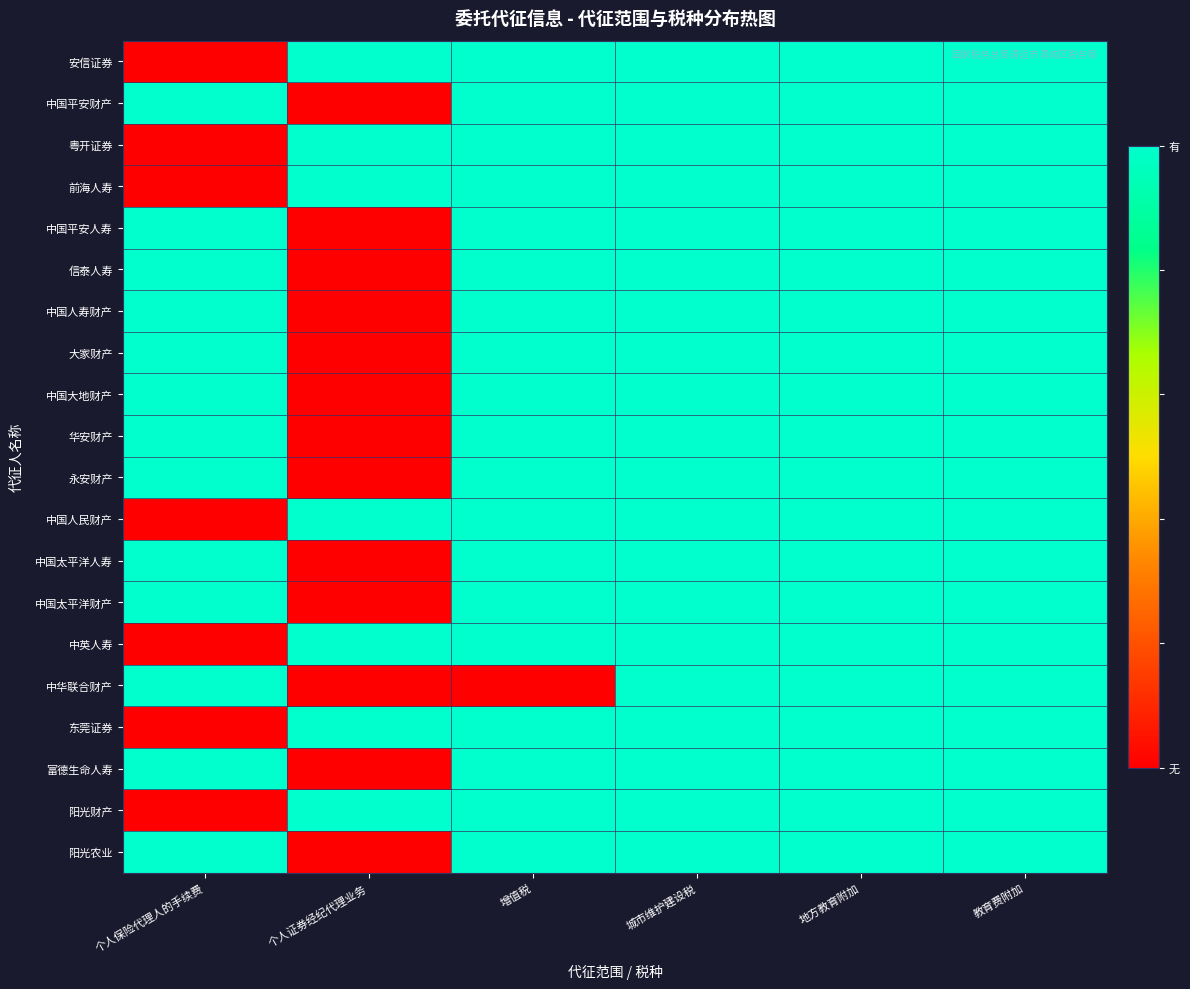

Which series has the largest range (max minus min)?

安信证券